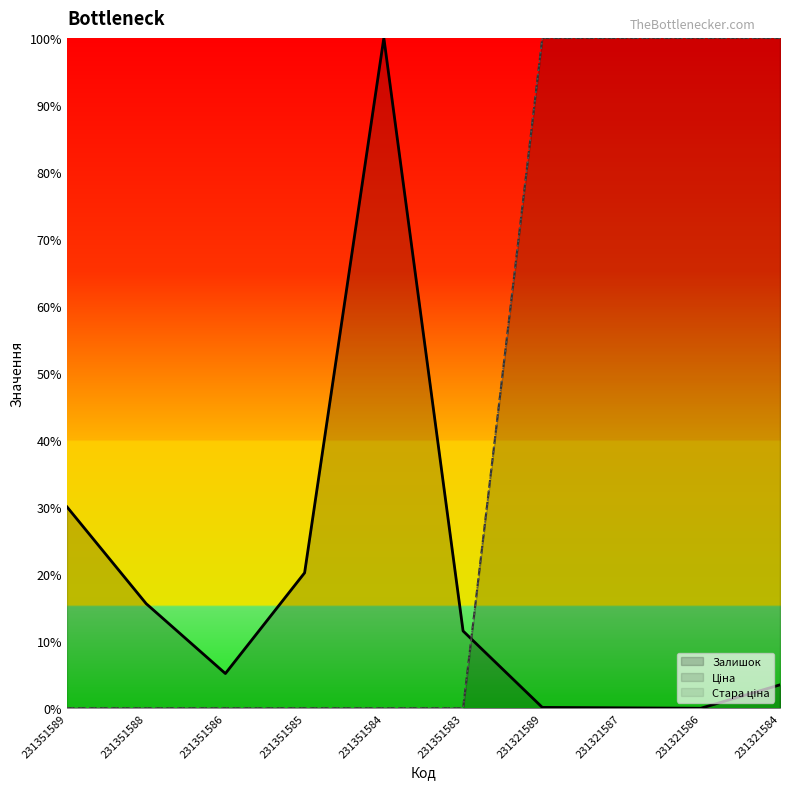

How many values in the Залишок series are below 11?

5